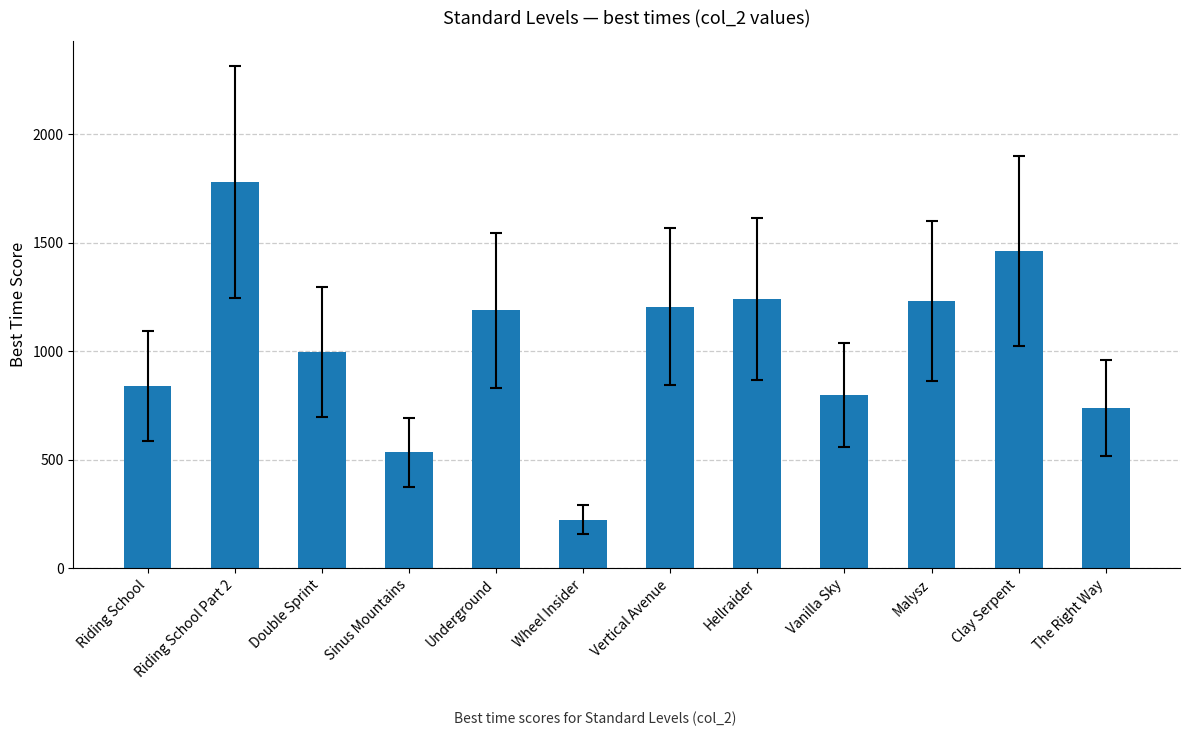

Approximately how many times larger is the value at Clay Serpent compared to Riding School?

1.7